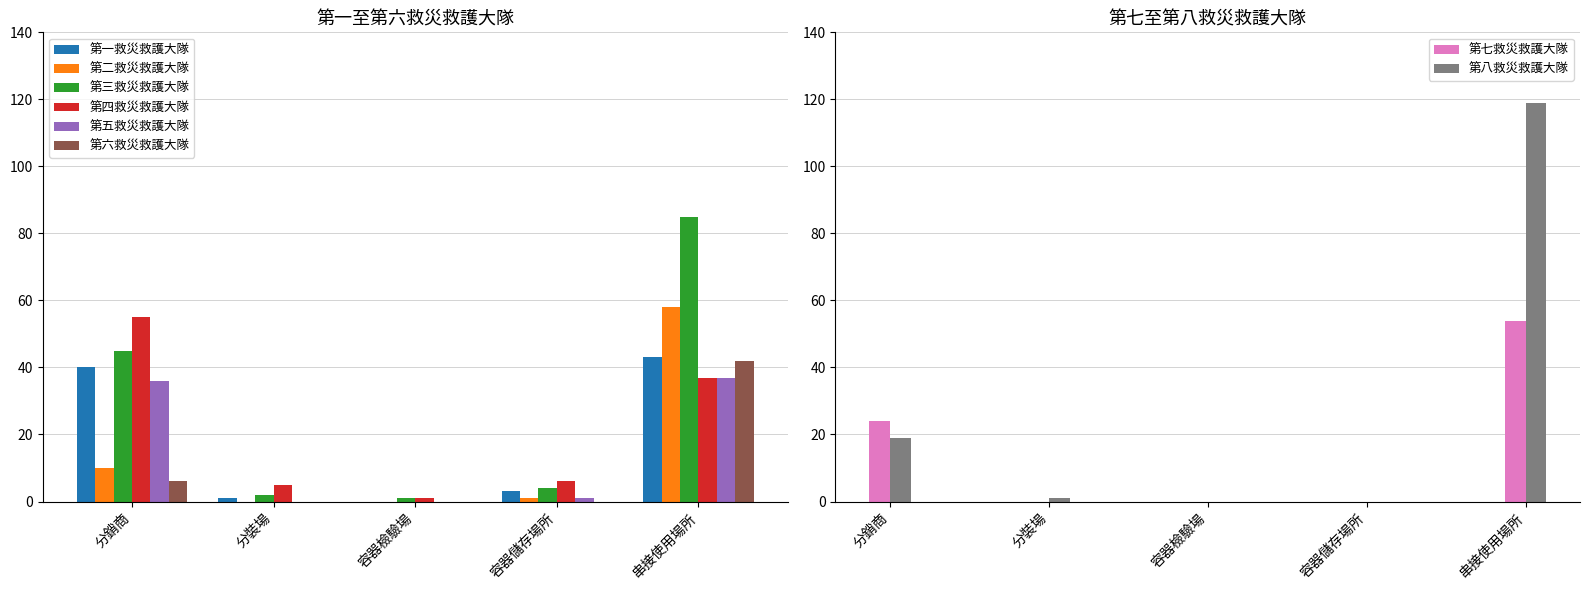

What is the label of the 4th bar from the right?

分裝場